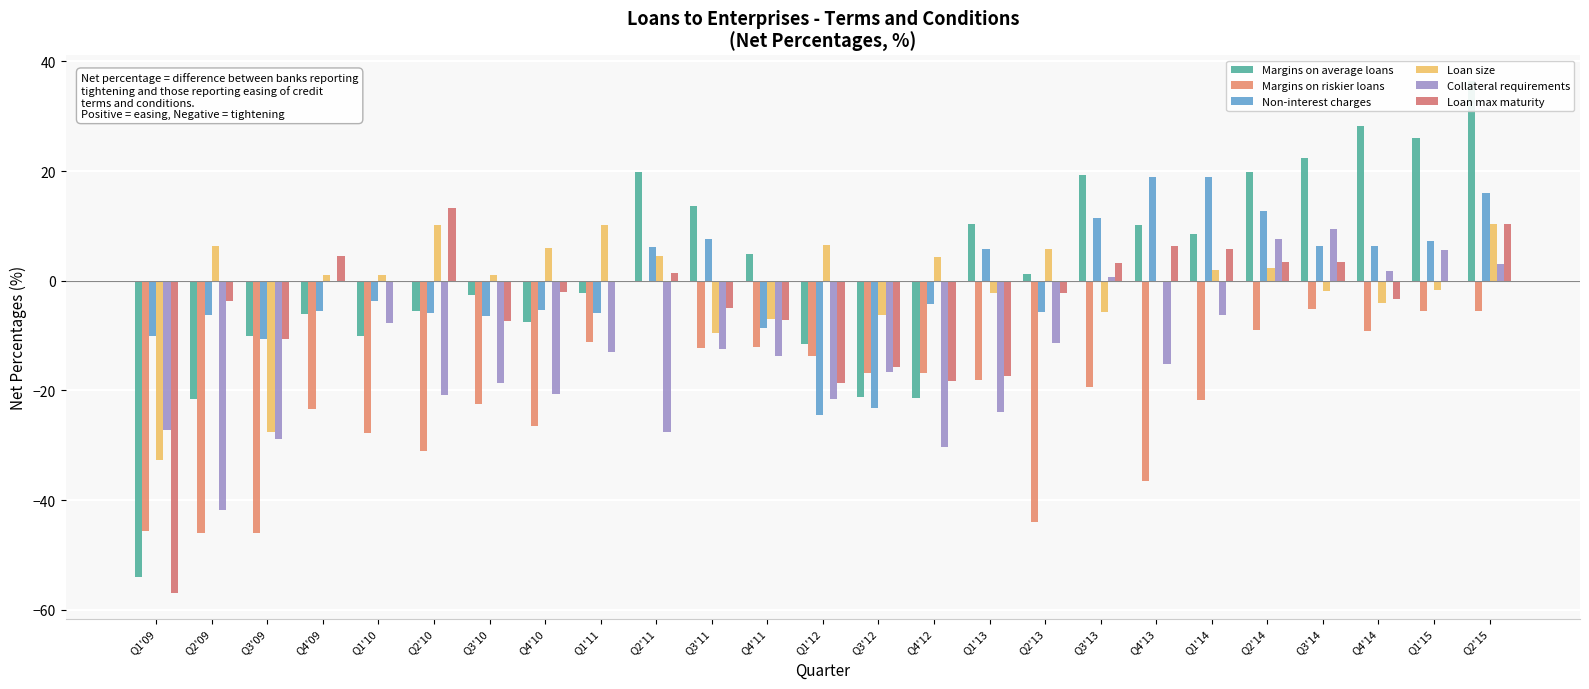

Where is Margins on riskier loans nearest to the value -23?

Q4'09